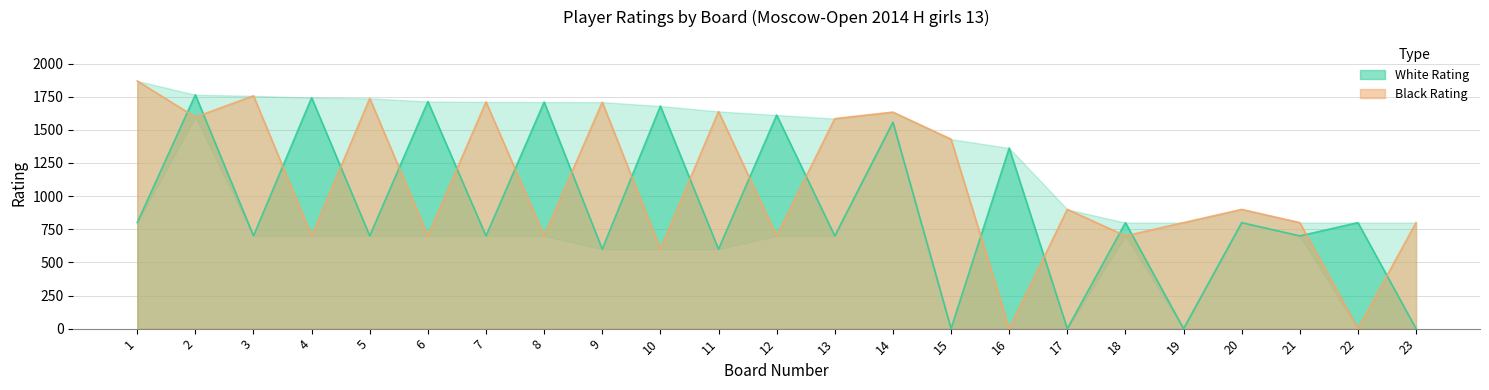

Count the number of data series in this chart.

2